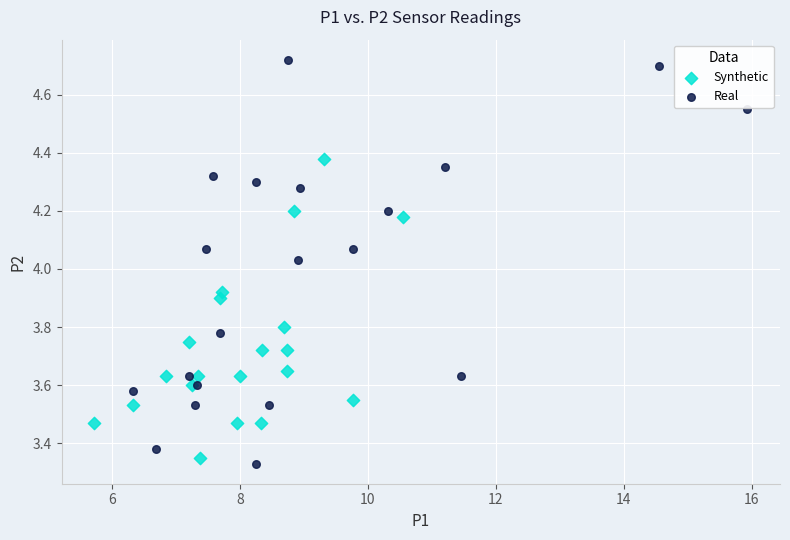

Which series contains the highest Y value?

Real